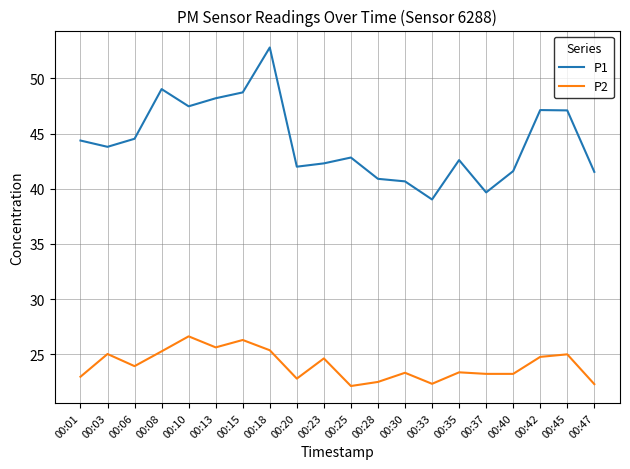

What are all the series names shown in the legend?

P1, P2